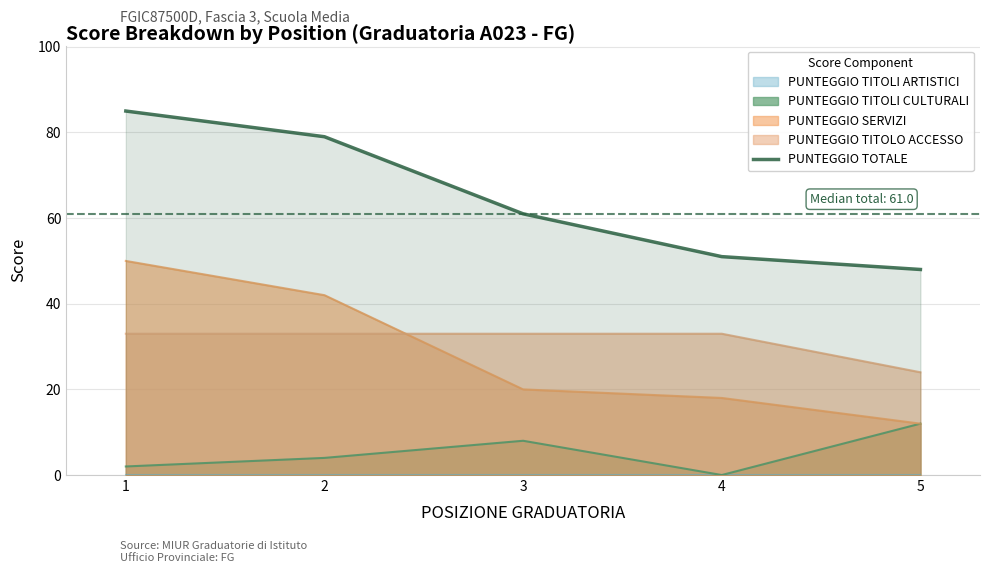

What is the highest value of the PUNTEGGIO TITOLO ACCESSO series?

33